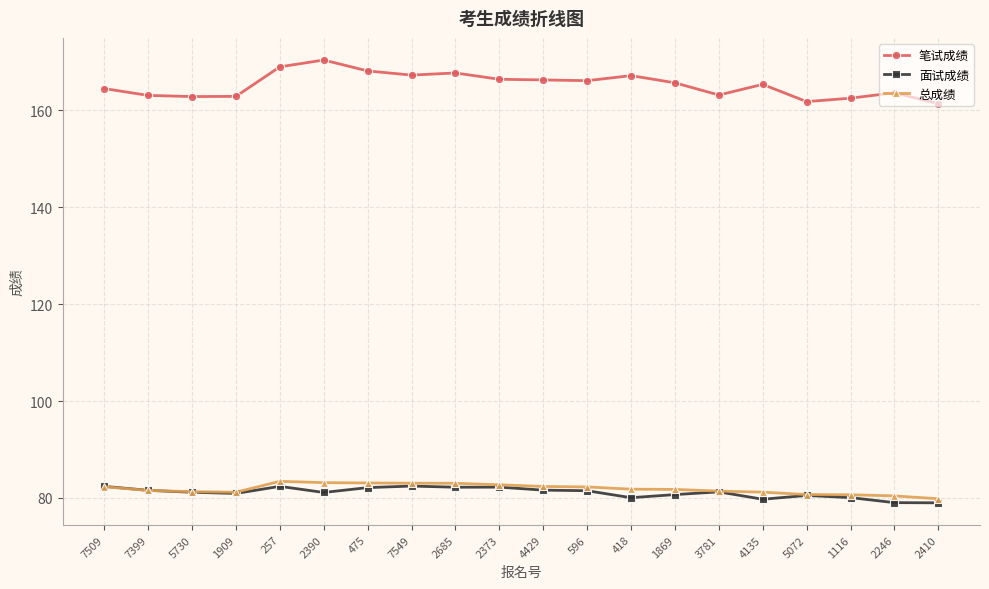

What is the minimum value for 总成绩?

79.8